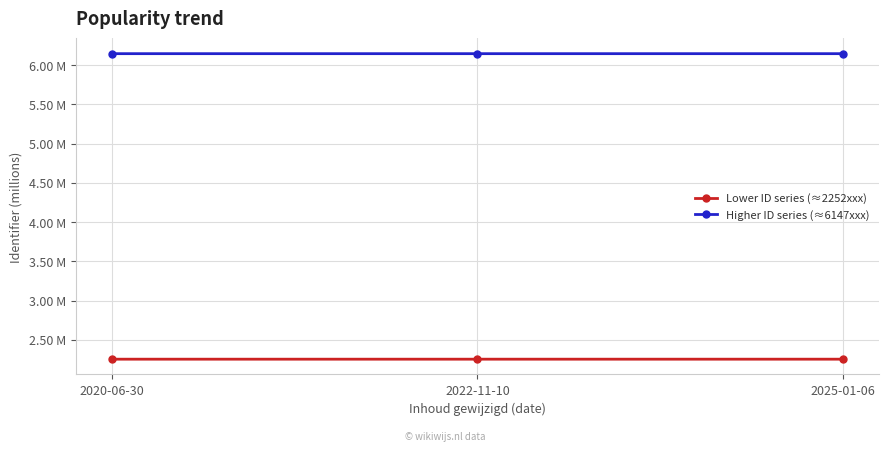

At 2020-06-30, list the series in order from largest to smallest.

Higher ID series (≈6147xxx), Lower ID series (≈2252xxx)